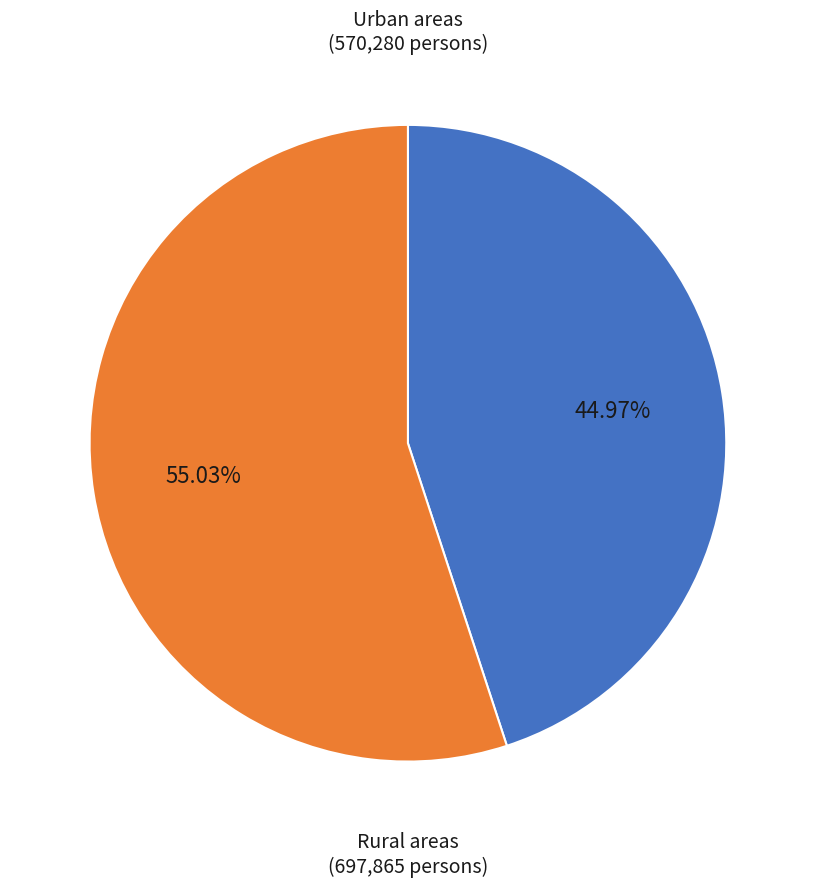

Does any single category account for the majority?

Yes